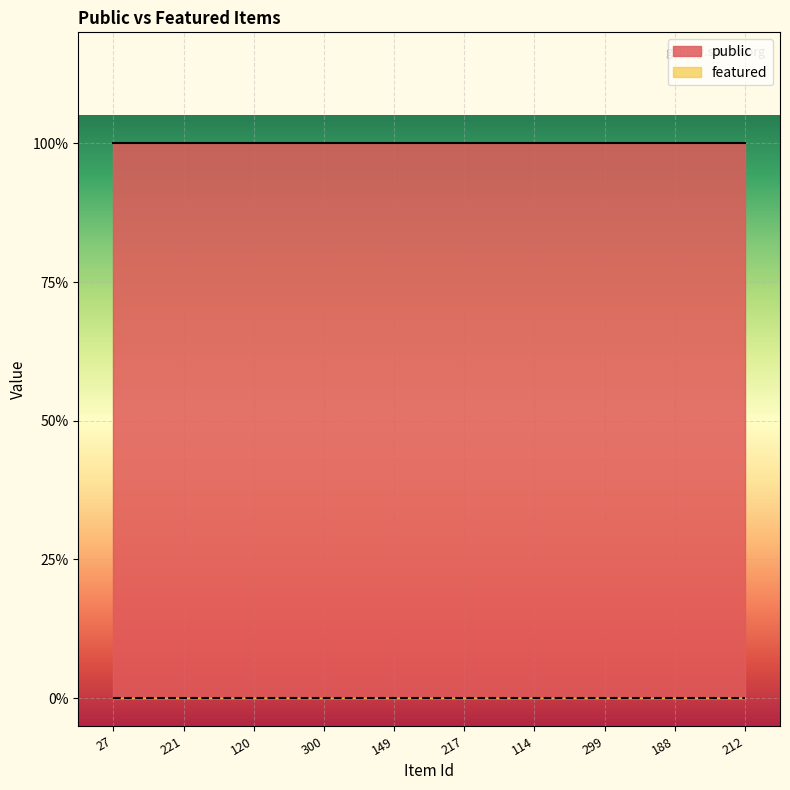

Between 120 and 299, which series saw the biggest shift?

public